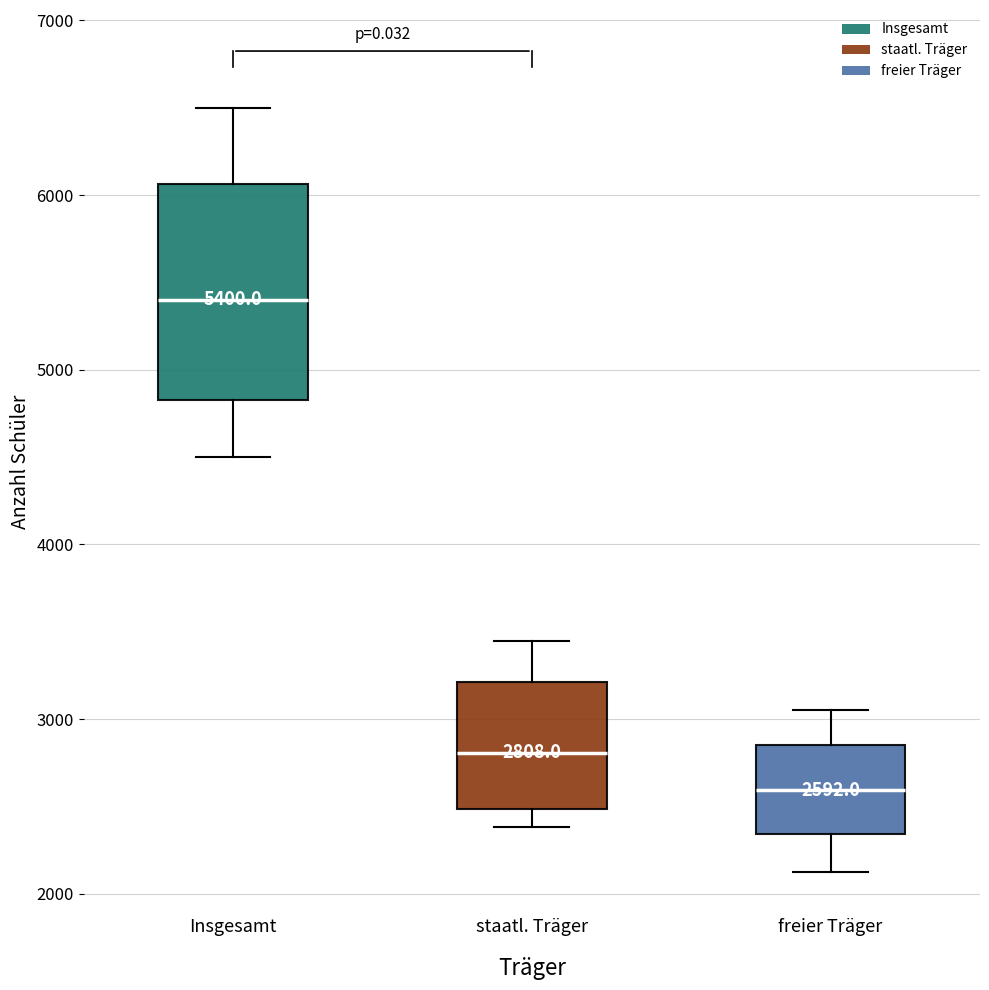

Comparing the boxes themselves (not the whiskers), which one is the tallest?

Insgesamt